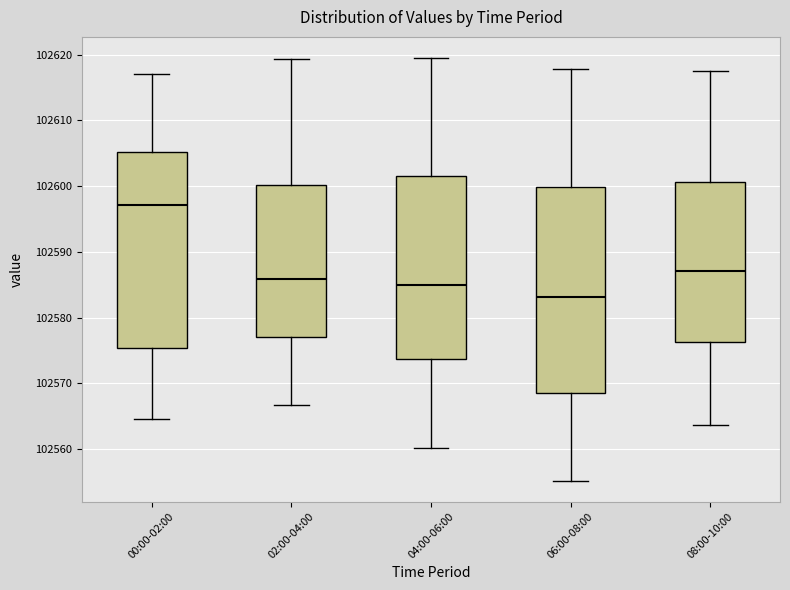

Which box's median line is the highest?

00:00-02:00